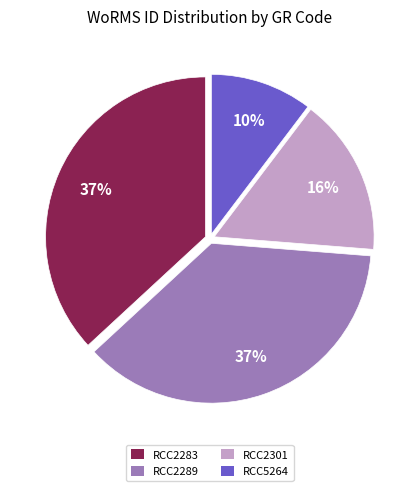

To the nearest percent, what is the combined percentage of RCC2283 and RCC2289?

74%